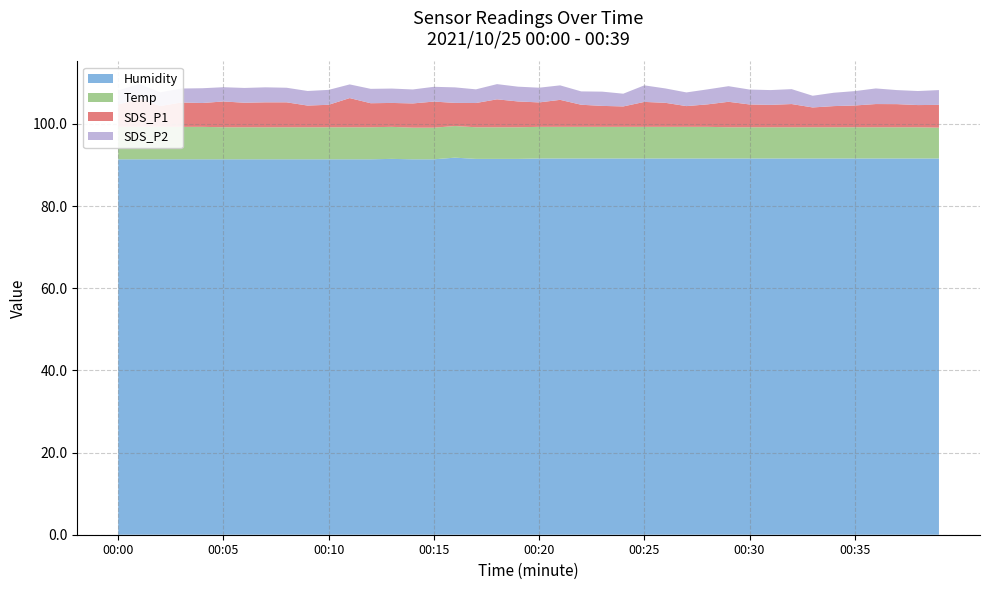

Reading right to left, transcribe all the data shown in this chart.

Humidity: 00:39=91.6	00:35=91.6	00:30=91.6	00:25=91.6	00:20=91.6	00:15=91.4	00:10=91.4	00:05=91.4	00:00=91.4
Temp: 00:39=7.5	00:35=7.6	00:30=7.6	00:25=7.7	00:20=7.7	00:15=7.7	00:10=7.8	00:05=7.8	00:00=7.9
SDS_P1: 00:39=5.5	00:35=5.3	00:30=5.5	00:25=6.1	00:20=6.0	00:15=6.3	00:10=5.5	00:05=6.3	00:00=5.5
SDS_P2: 00:39=3.6	00:35=3.5	00:30=3.6	00:25=4.0	00:20=3.6	00:15=3.6	00:10=3.6	00:05=3.5	00:00=3.4